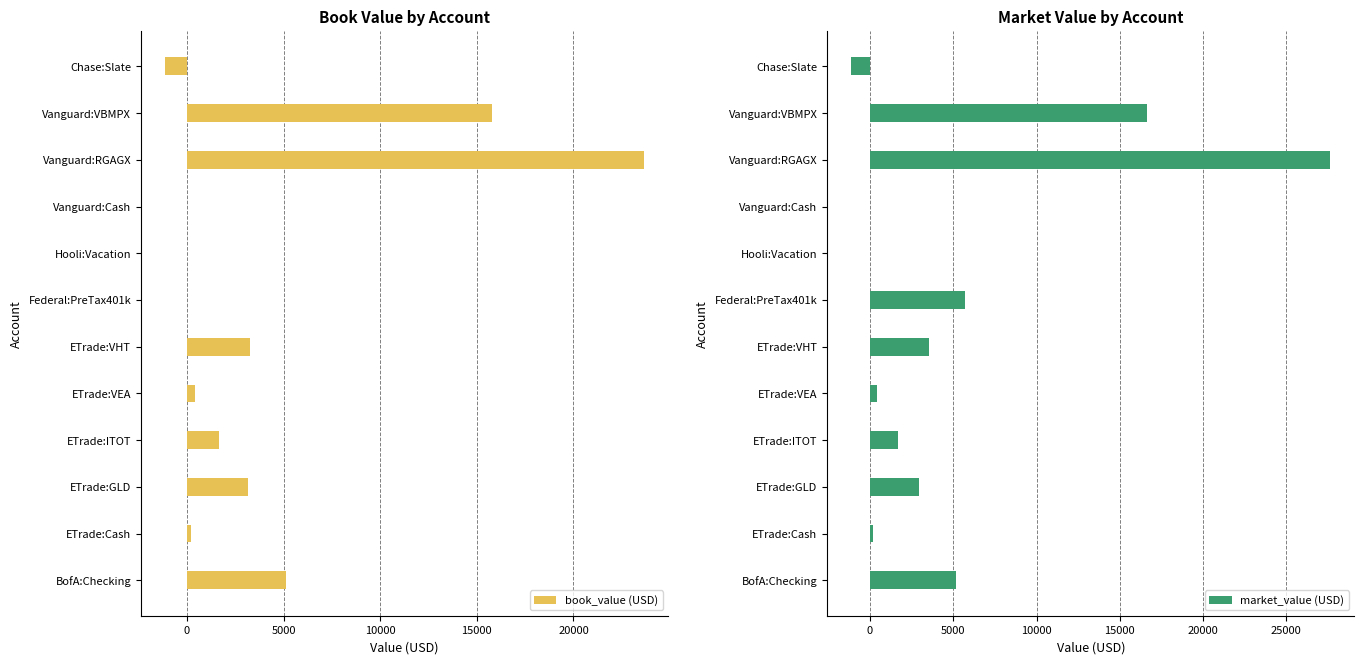

How many values in the market_value (USD) series are below 2965?

6